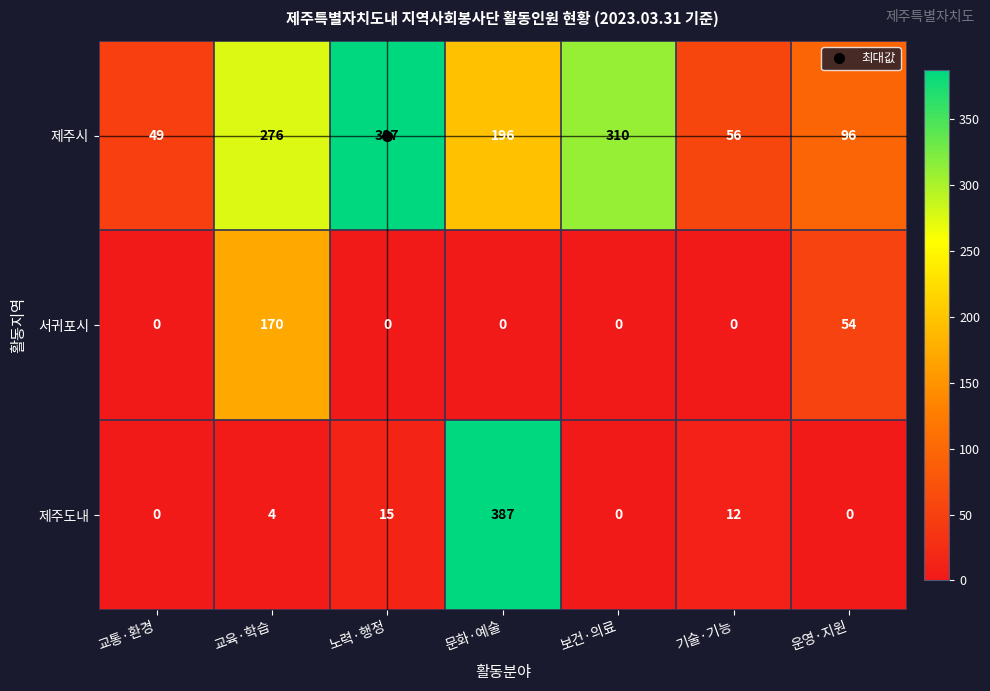

How many series are shown in this chart?

3